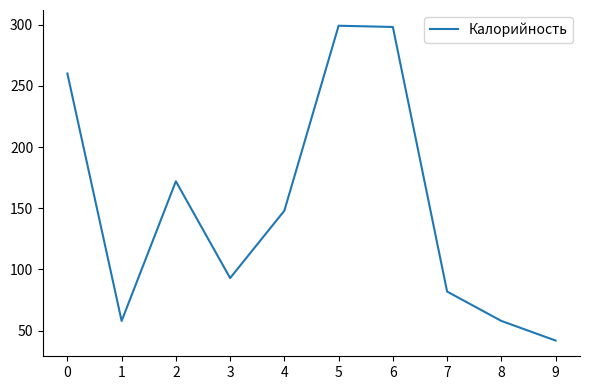

True or false: the data shows 298 at 6.

True